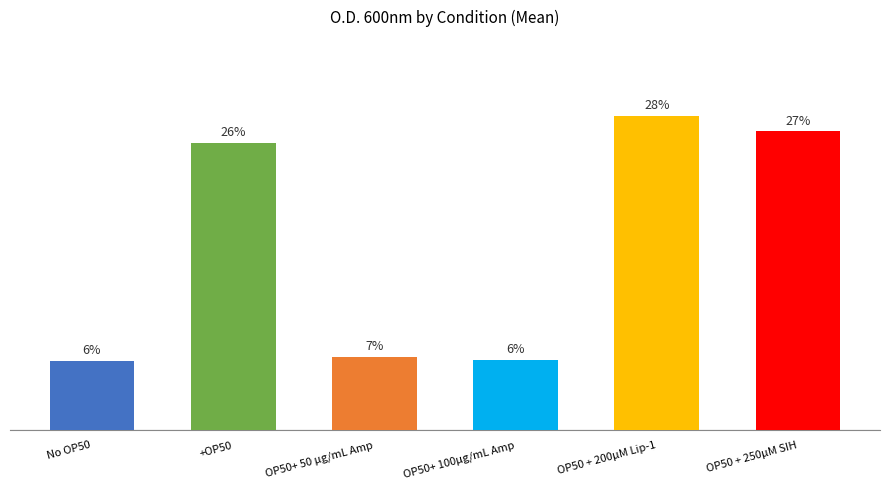

True or false: OP50 + 250µM SIH has a value of 0.2 at 11.

False